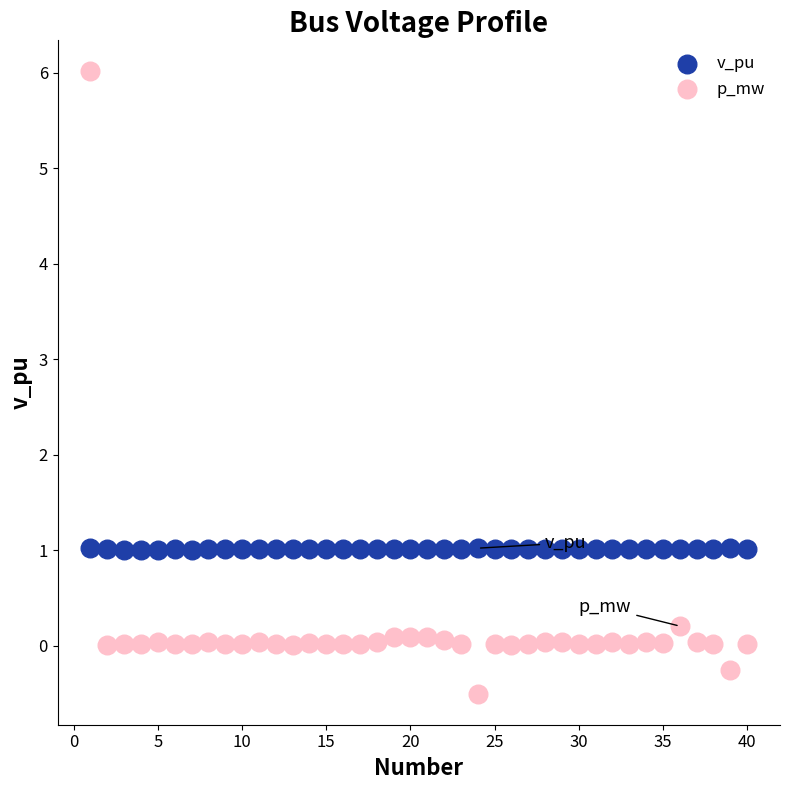

Across all data points, what is the range of X values (max minus min)?

39.0